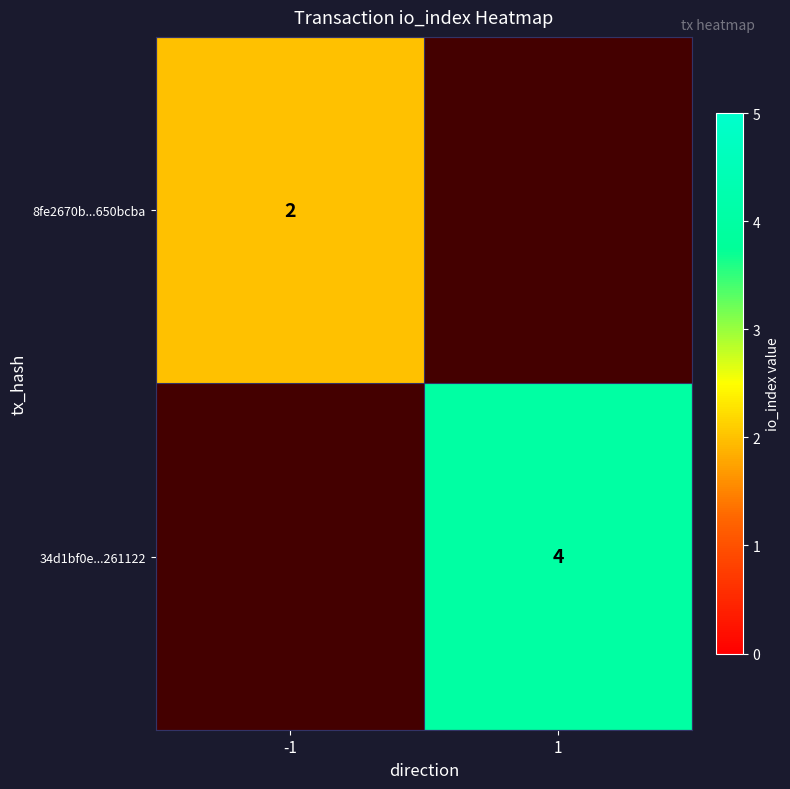

True or false: 34d1bf0e...261122 has a value of 4 at 1.

True